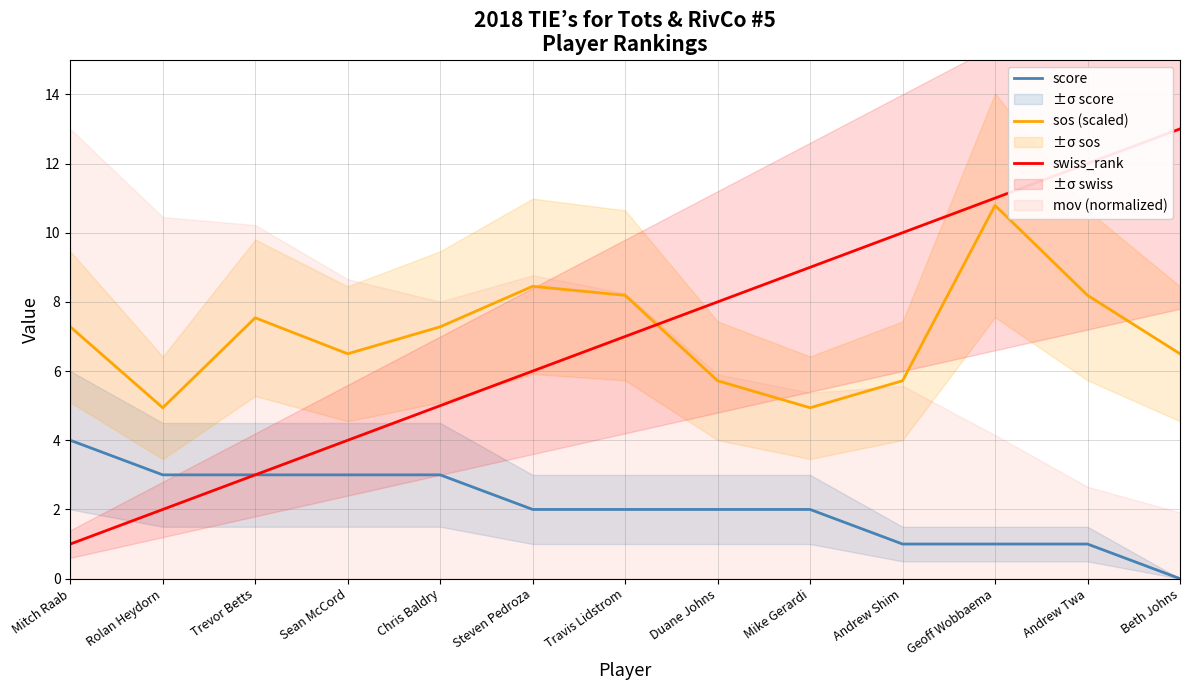

Is this an area chart (filled region under the line)?

No